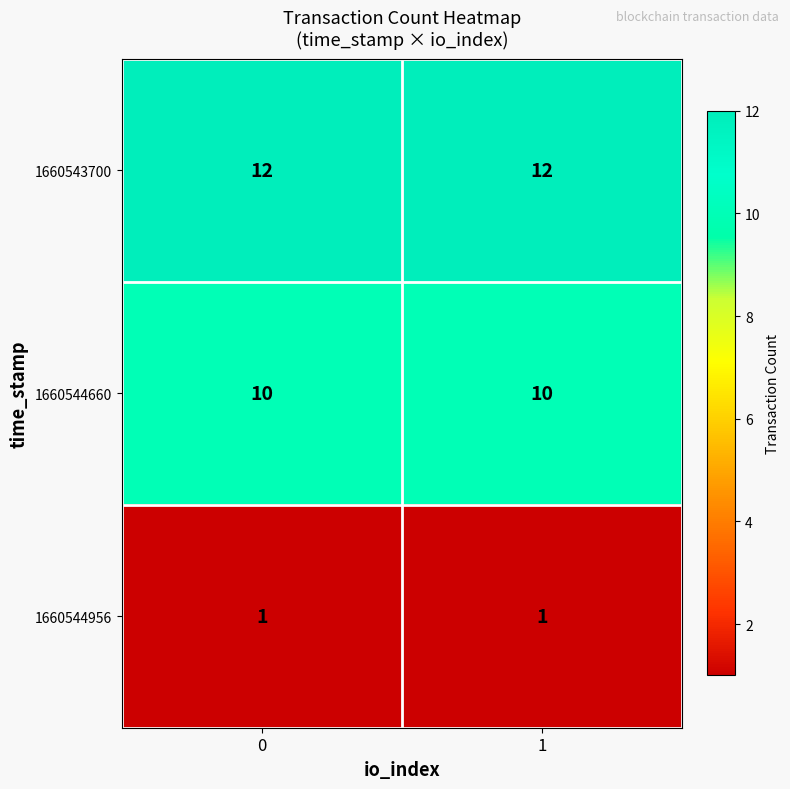

Which series has the largest total across all categories?

1660543700